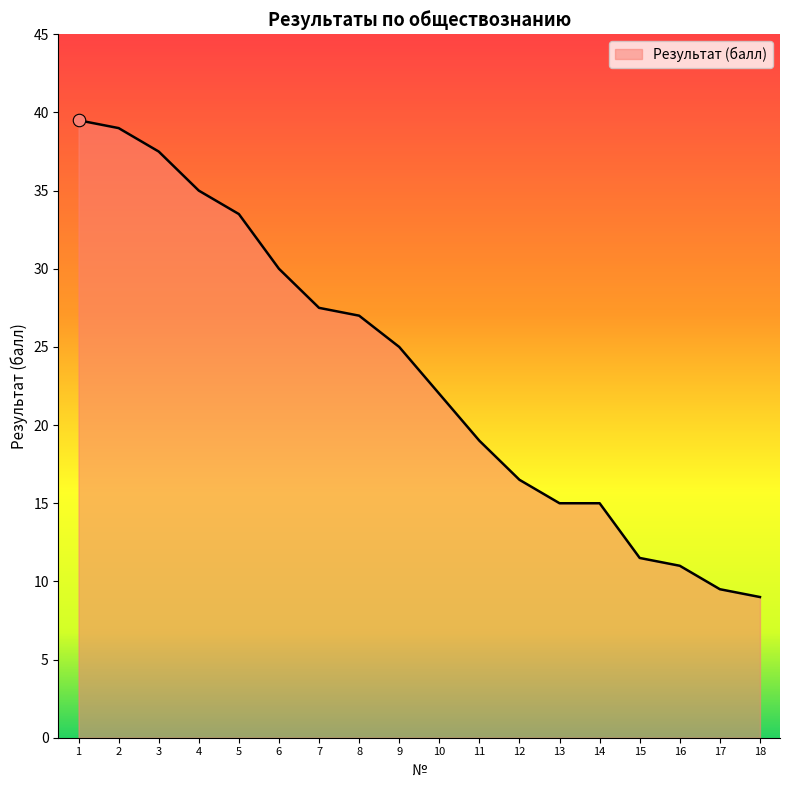

What is the change in value from 1 to 17?

-30.0